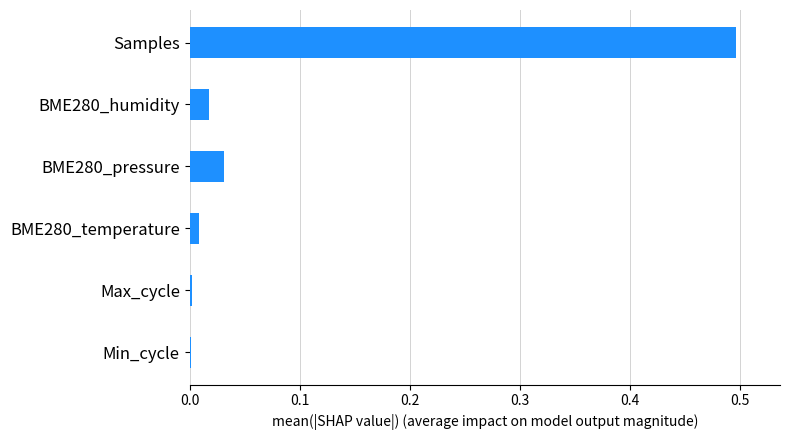

Which has a higher value, BME280_pressure or BME280_humidity?

BME280_pressure